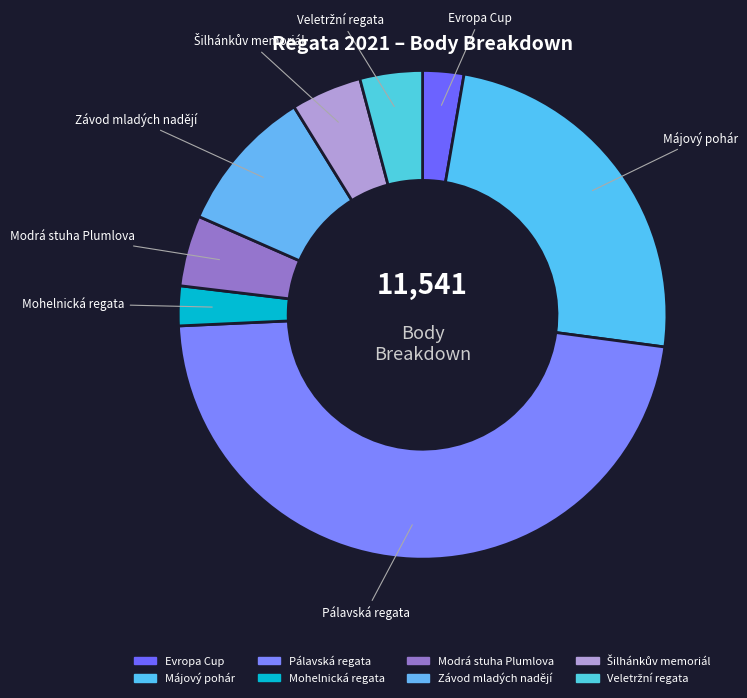

How many segments does this pie chart have?

8